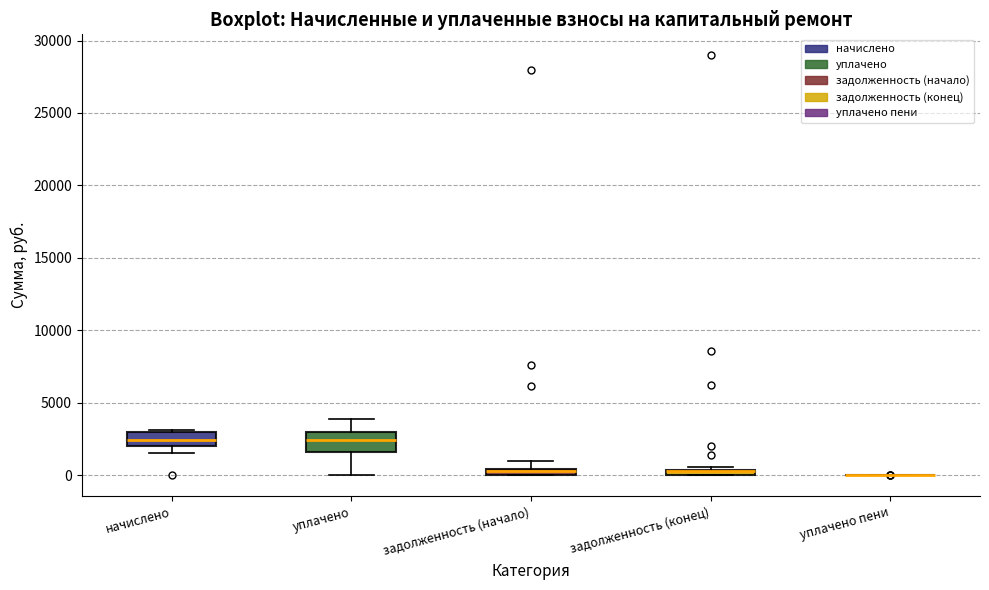

Where is the lower edge of the box for уплачено on the y-axis? The values are not printed on the chart, so give them approximately, as read against the axis.

1500